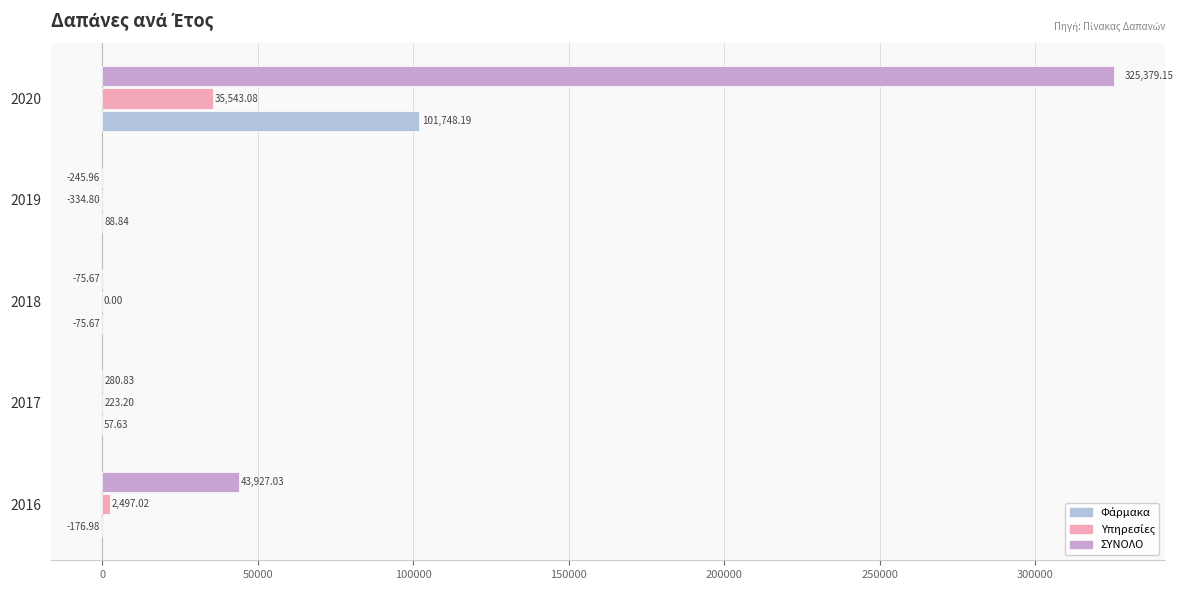

Between 2019 and 2020, which series saw the biggest shift?

ΣΥΝΟΛΟ